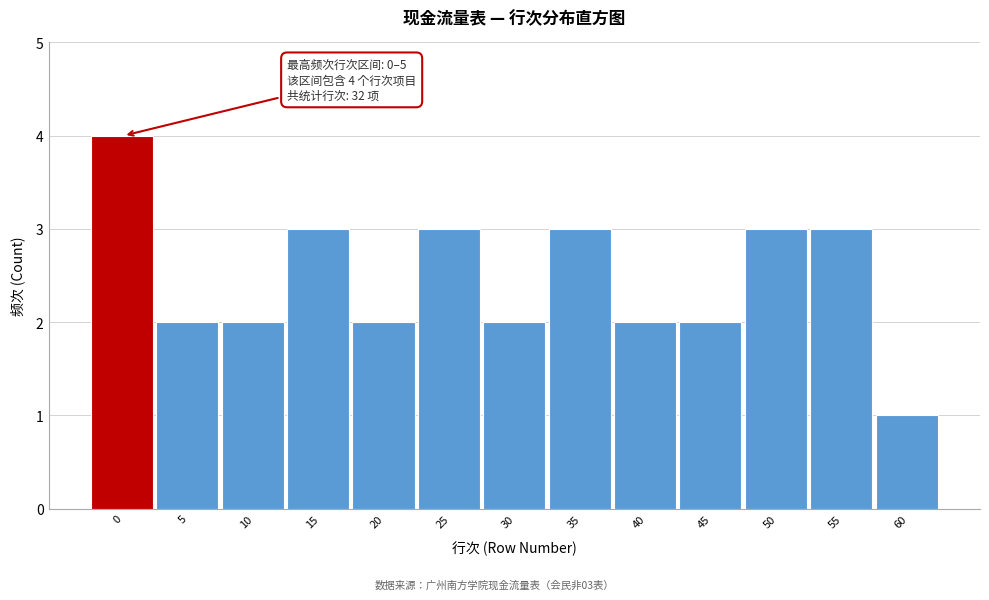

Reading left to right, extract all data points from this chart.

4	2	2	3	2	3	2	3	2	2	3	3	1